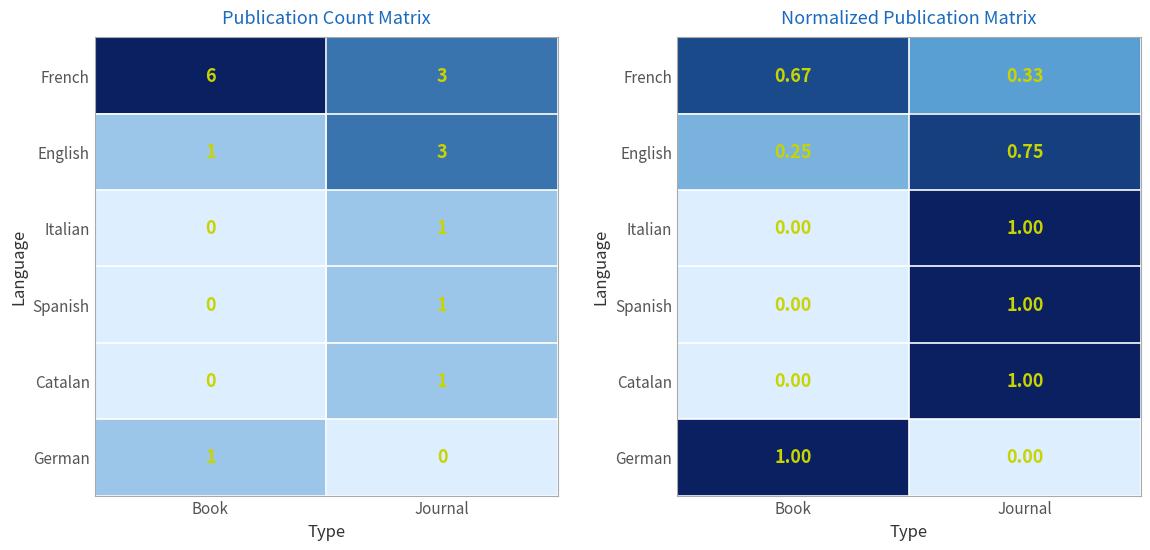

How many positive values does the Spanish series have?

1